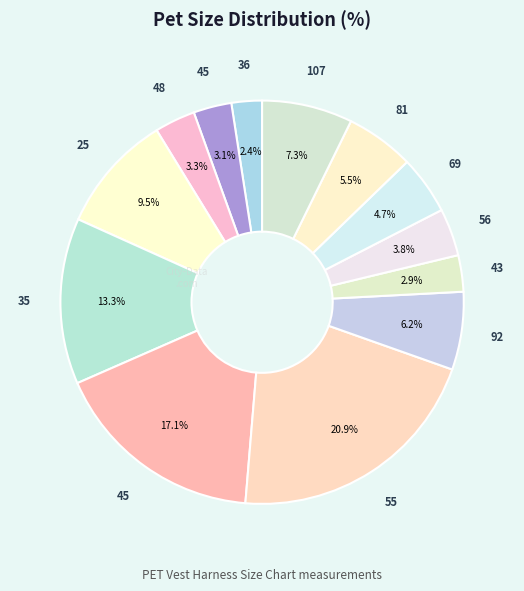

How many slices are in this pie chart?

13